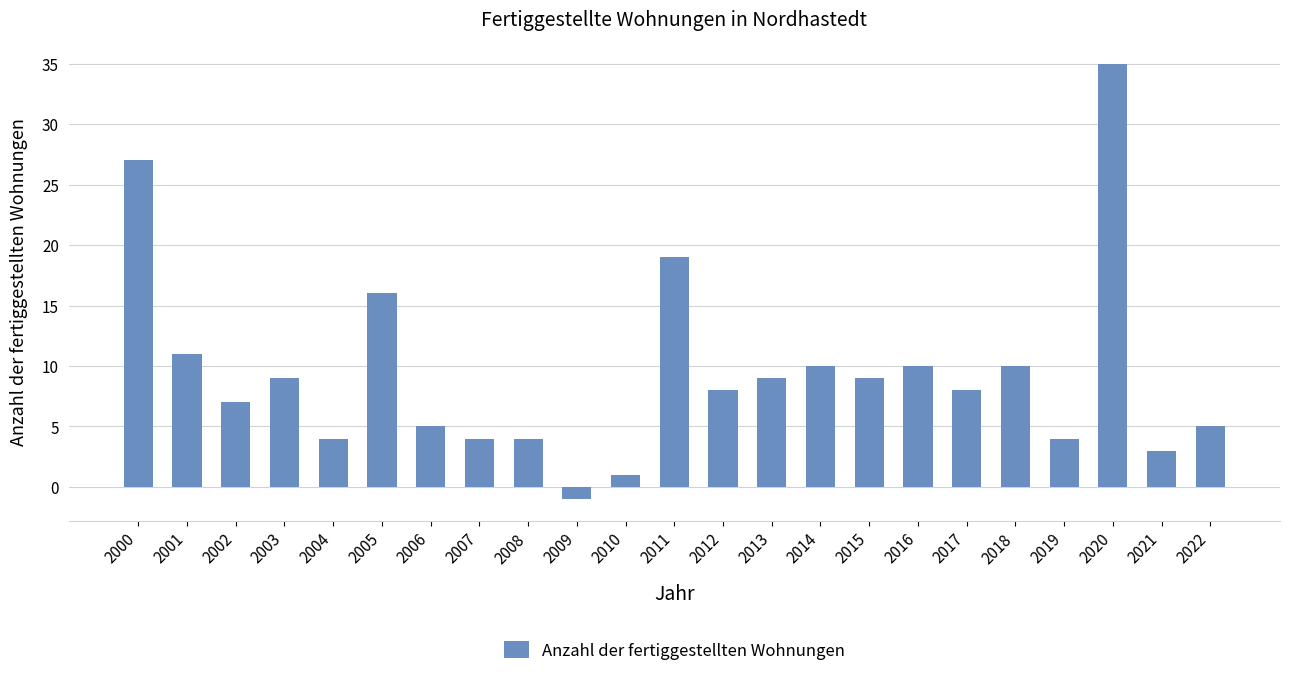

The value at 2008 is 4. True or false?

True